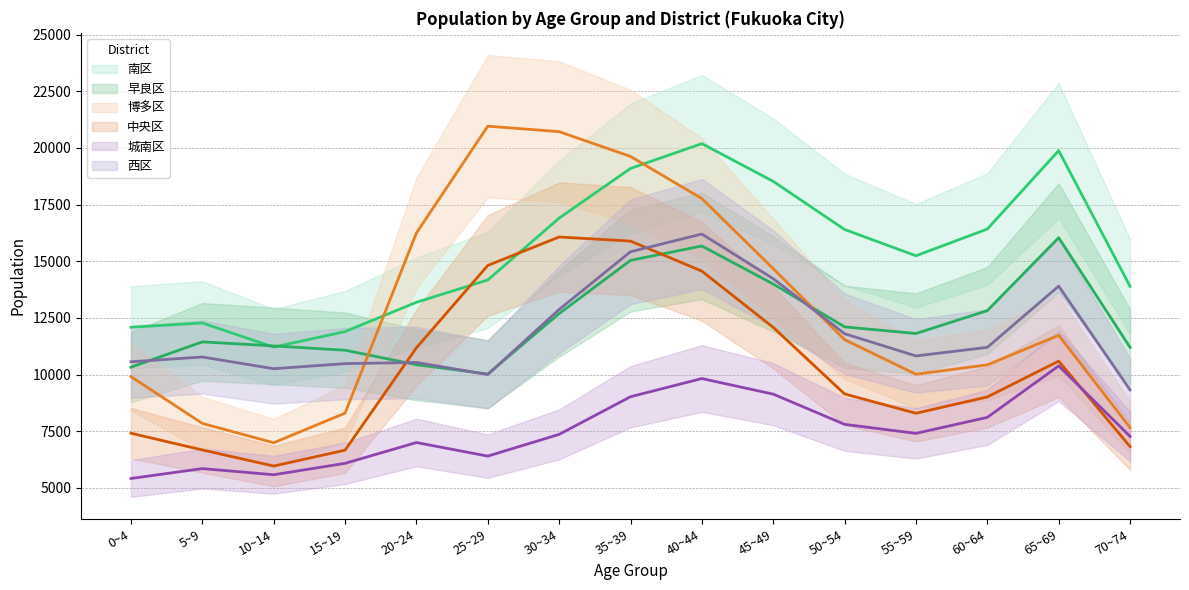

How many times do 中央区 and 南区 cross each other?

2